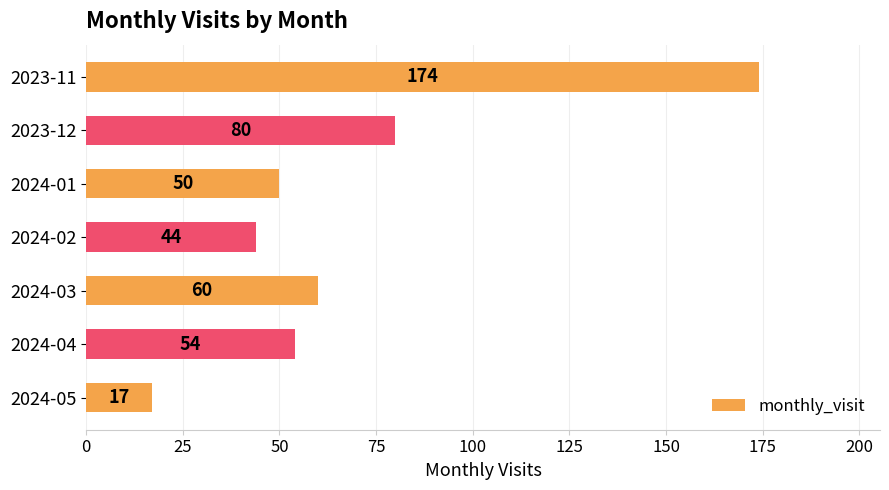

How many data points are less than 54?

3